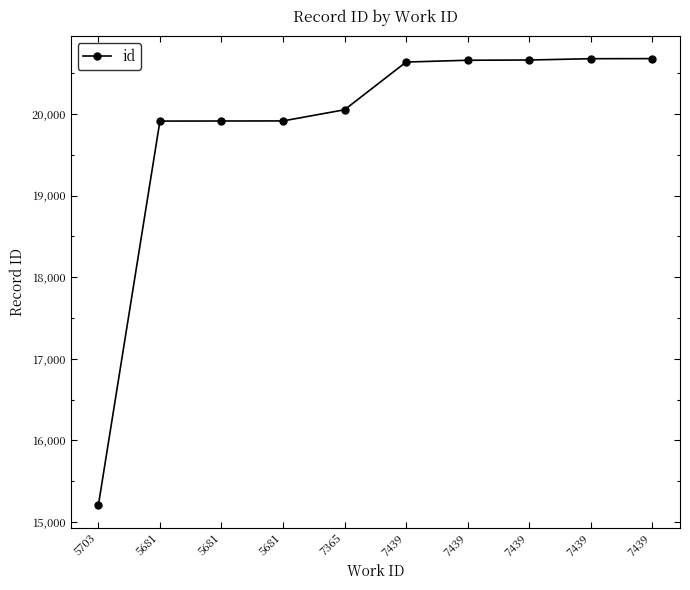

Reading left to right, list all the values displayed in this chart.

5703=15205	5681=19915	5681=19916	5681=19917	7365=20054	7439=20639	7439=20661	7439=20664	7439=20680	7439=20681